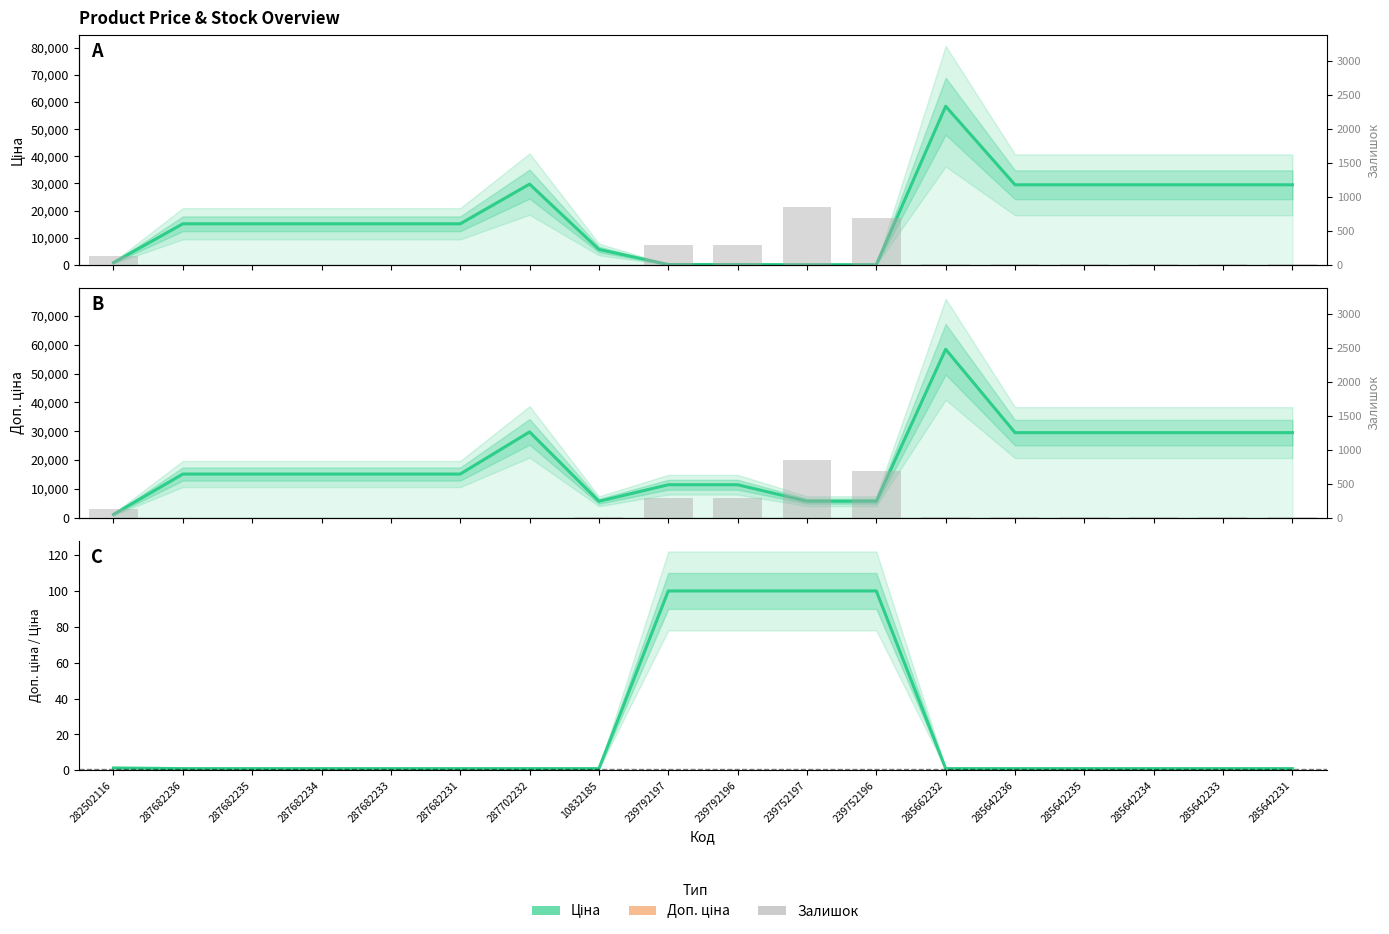

What is the difference between the highest and lowest values at 287682234?

15120.0